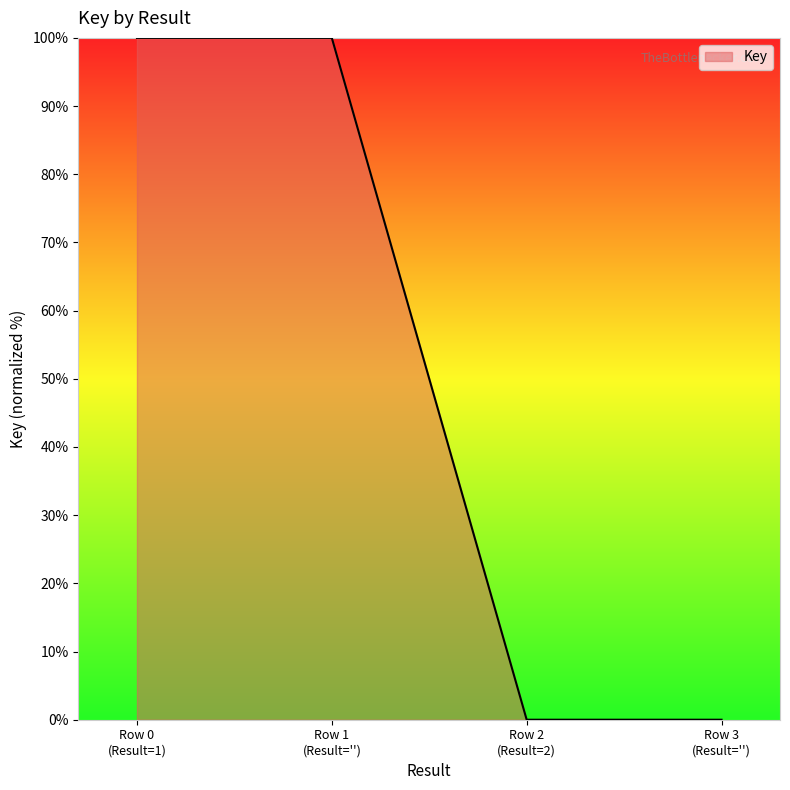

Reading left to right, extract all data points from this chart.

100	100	0	0